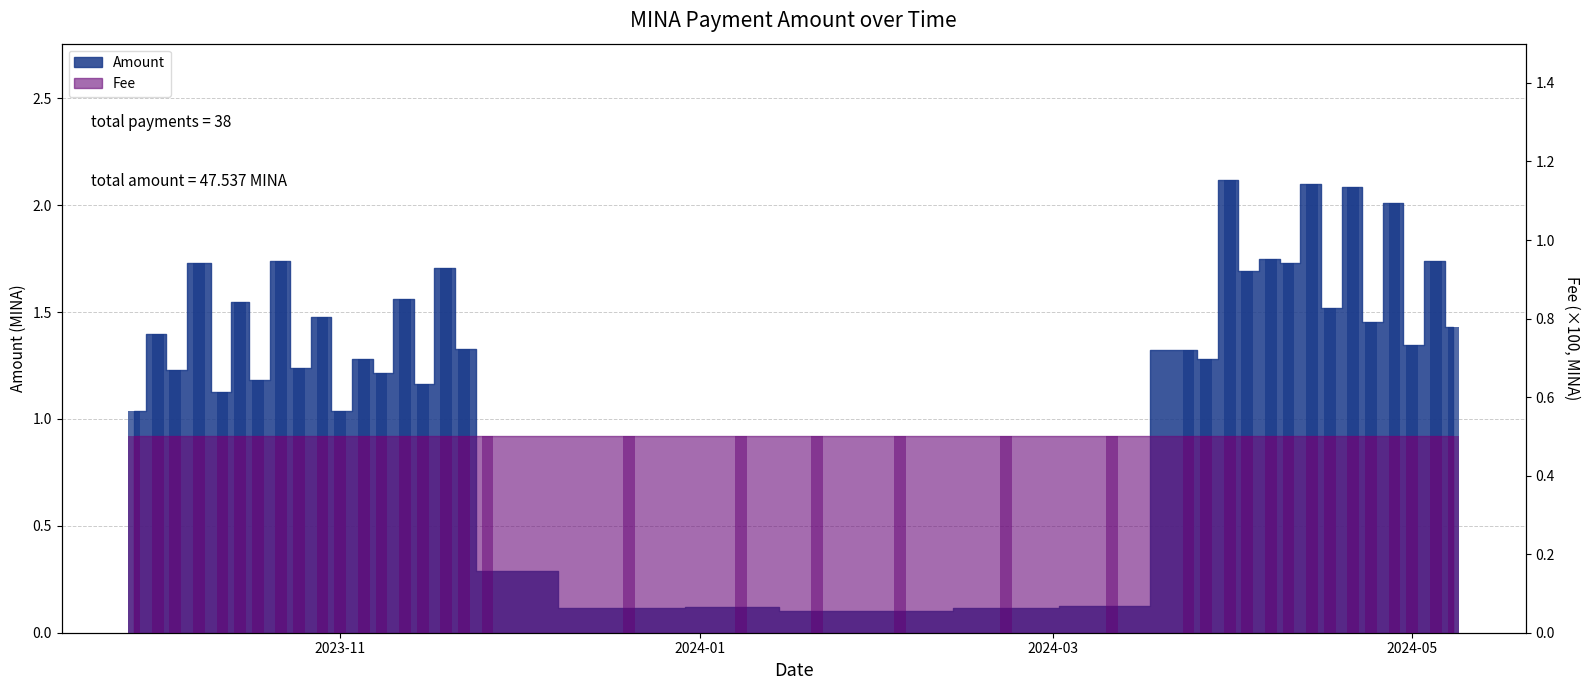

What is the average value?

1.3